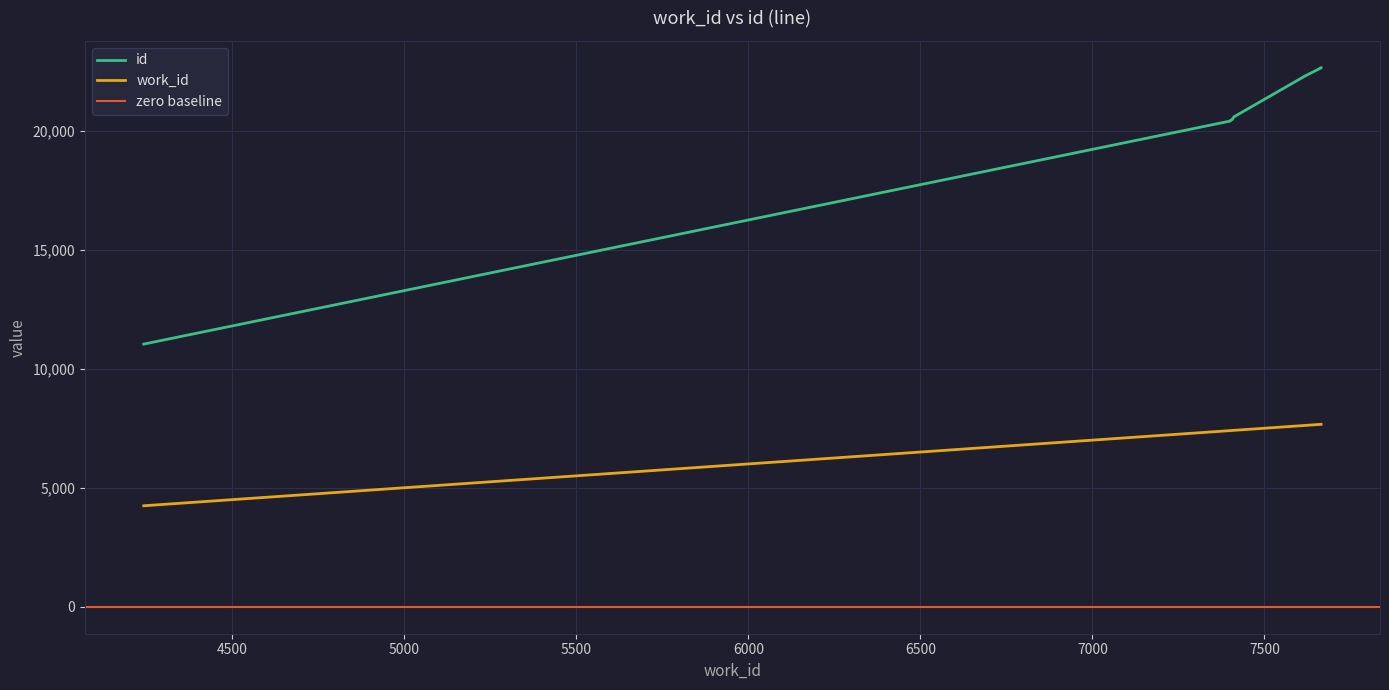

What is the difference between the maximum and minimum values in the id series?

11606